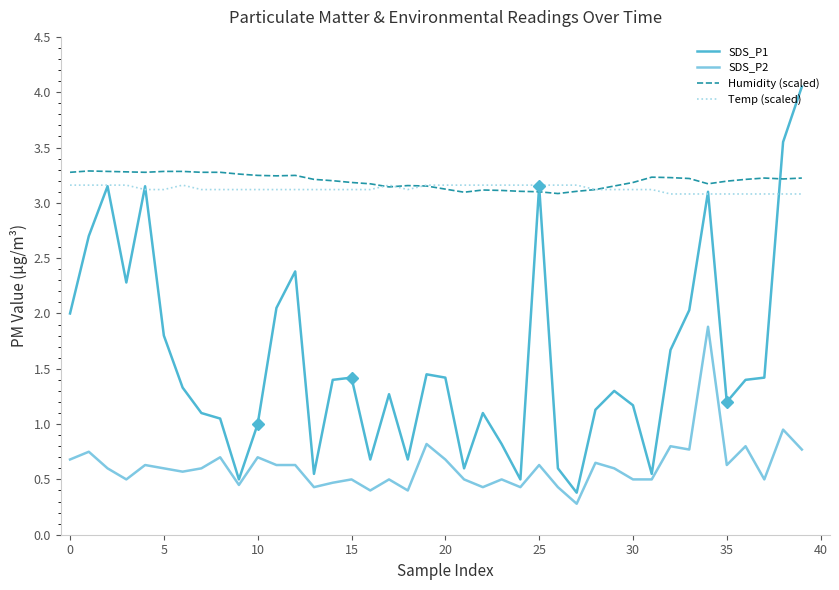

What is the minimum value shown in the chart?

0.3